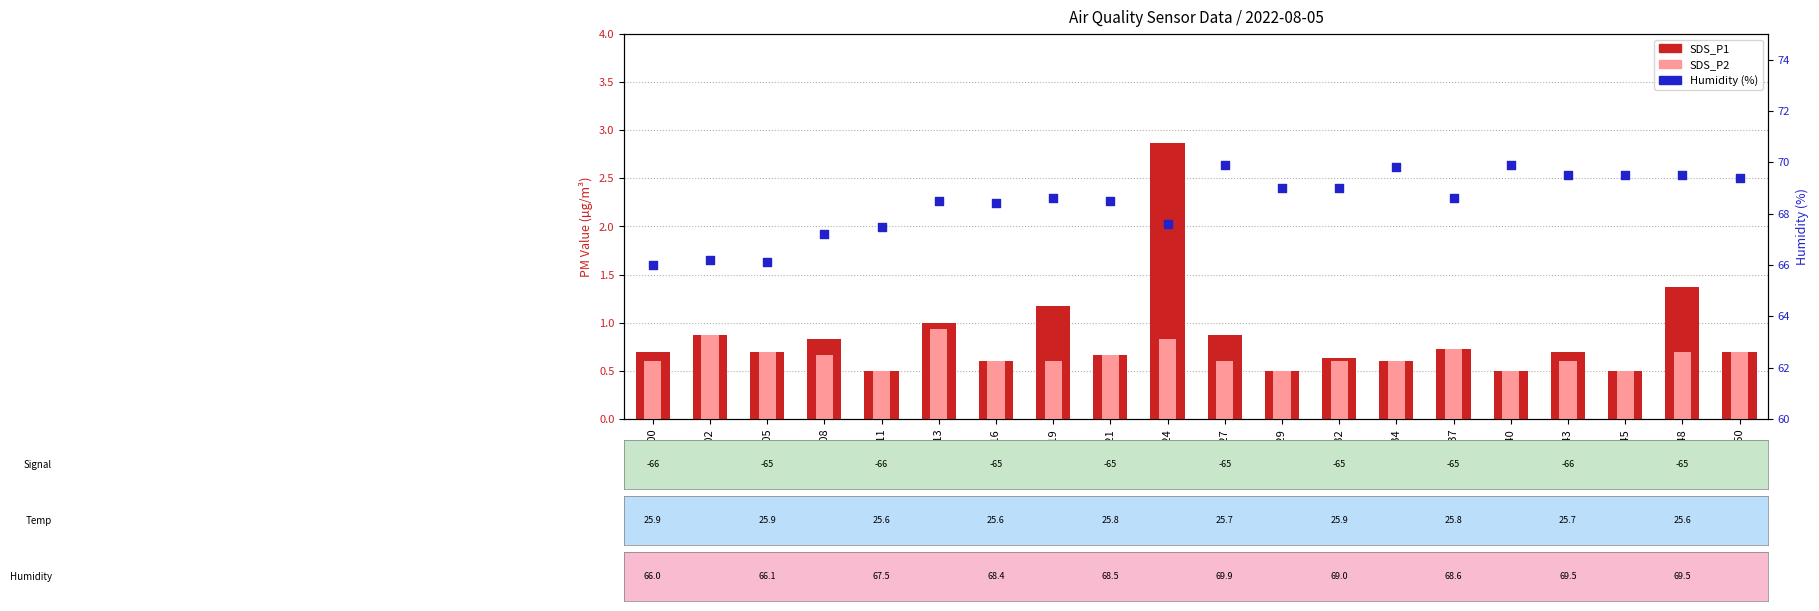

At how many categories does at least one series exceed 46?

20